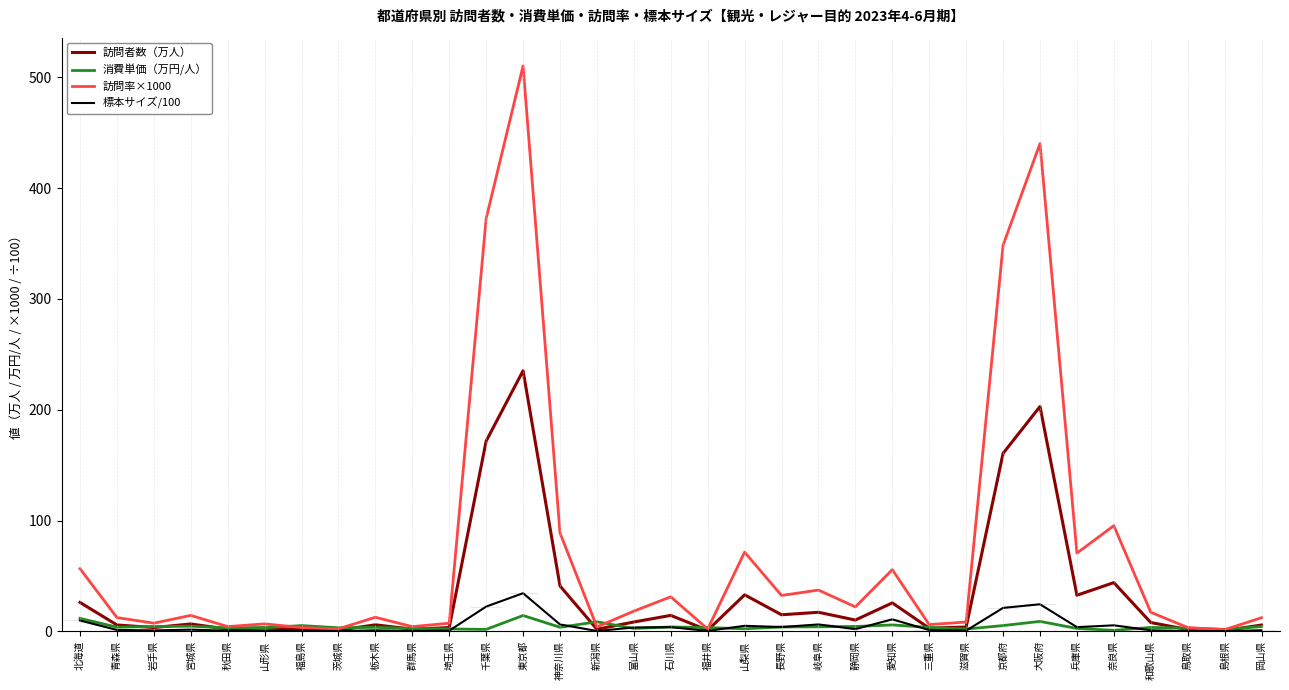

Which series has the largest total across all categories?

訪問率×1000